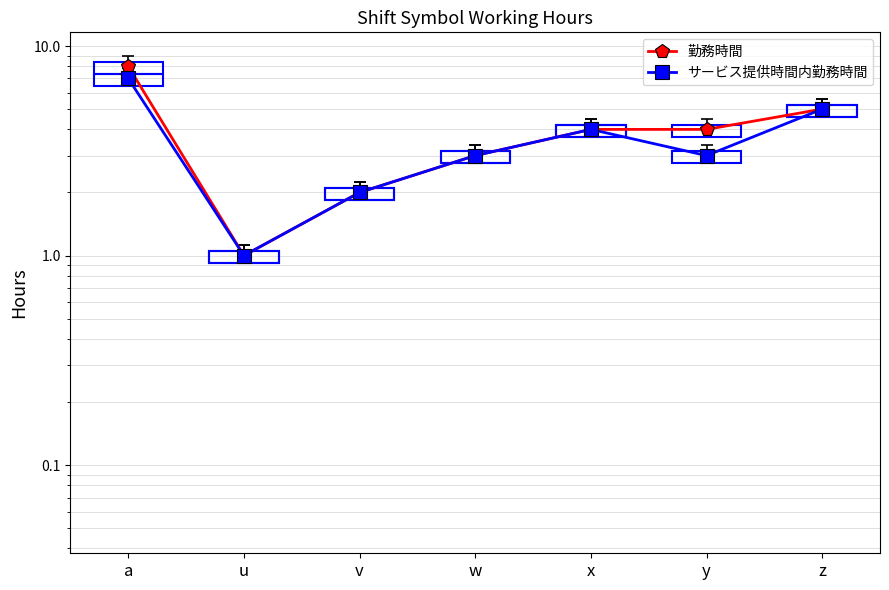

The 勤務時間 series shows 4 at y. True or false?

True